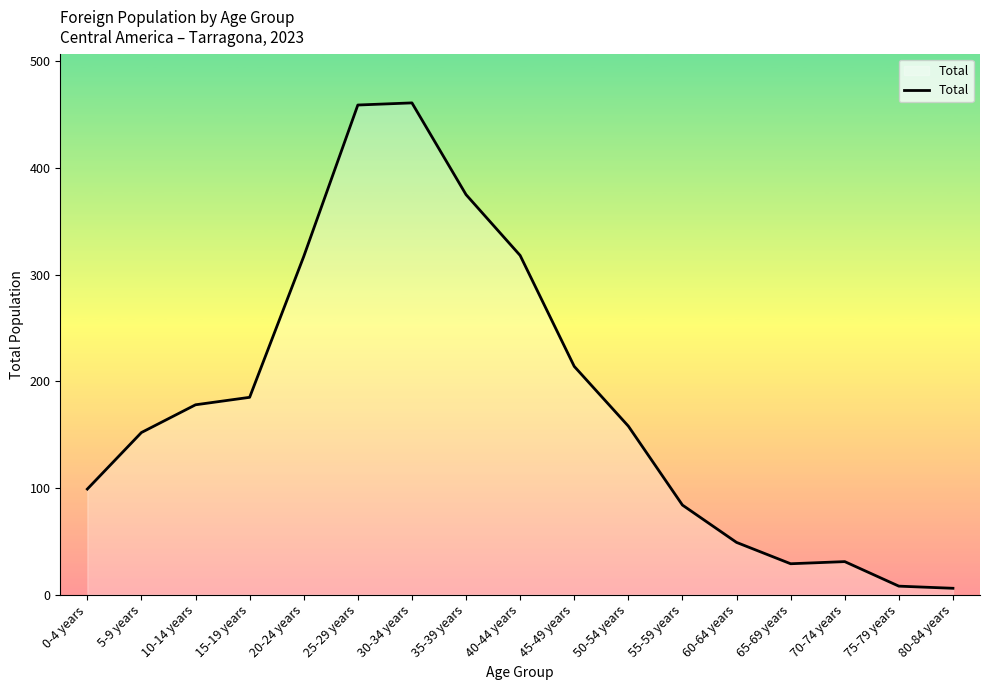

True or false: the data shows 275 at 10-14 years.

False